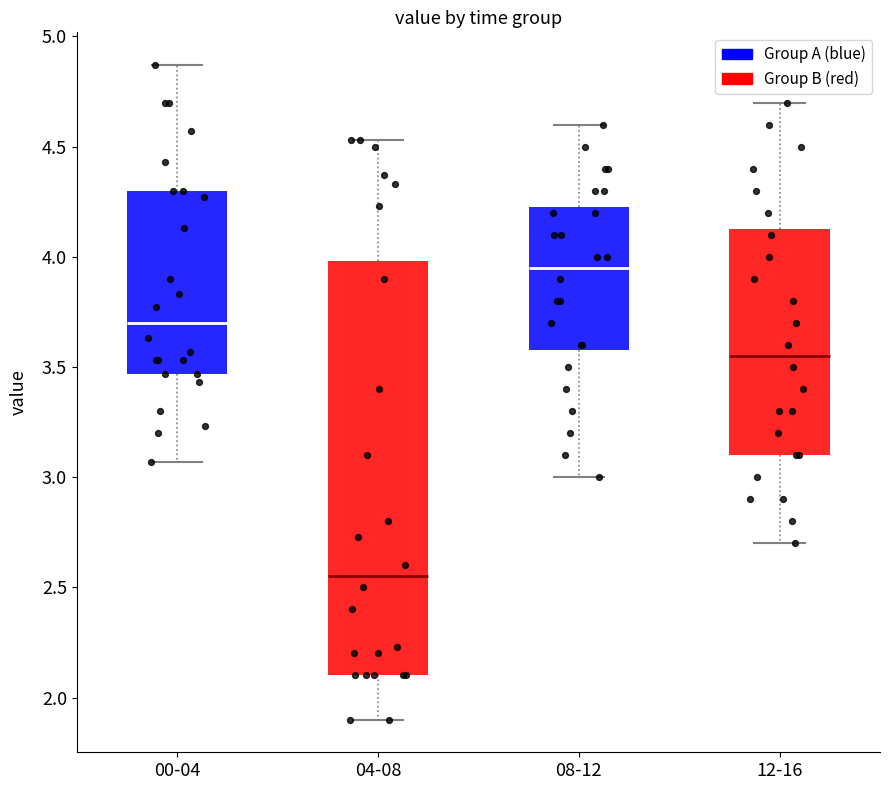

Comparing the boxes themselves (not the whiskers), which one is the tallest?

04-08